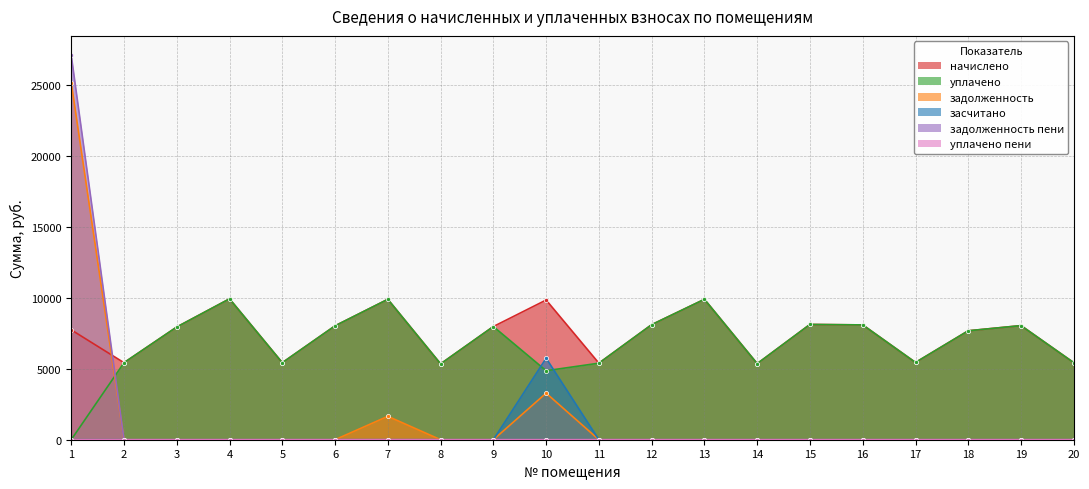

Which series has the largest total across all categories?

начислено